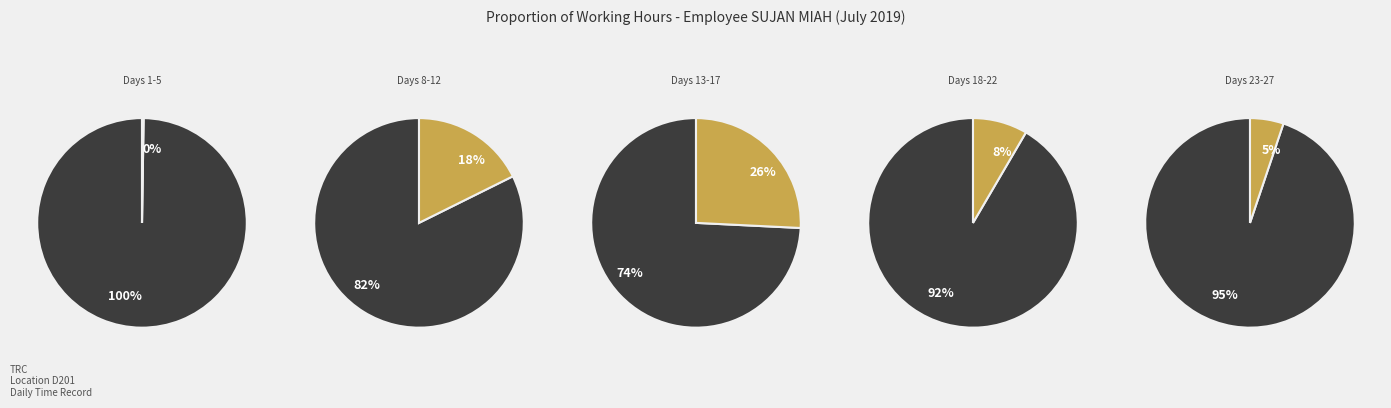

True or false: 25 accounts for 12% of the total.

False